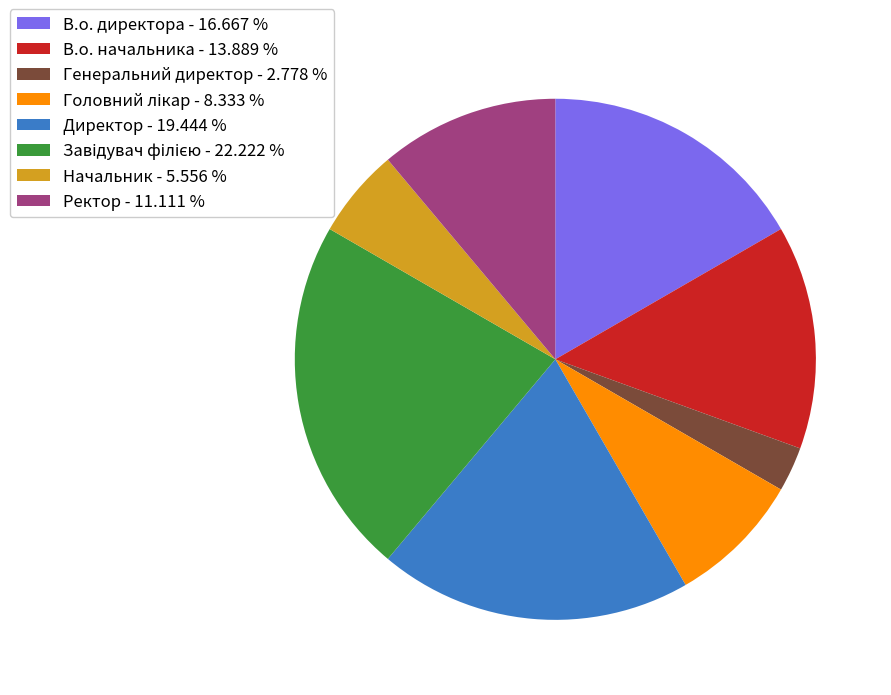

Count the number of slices in the pie.

8